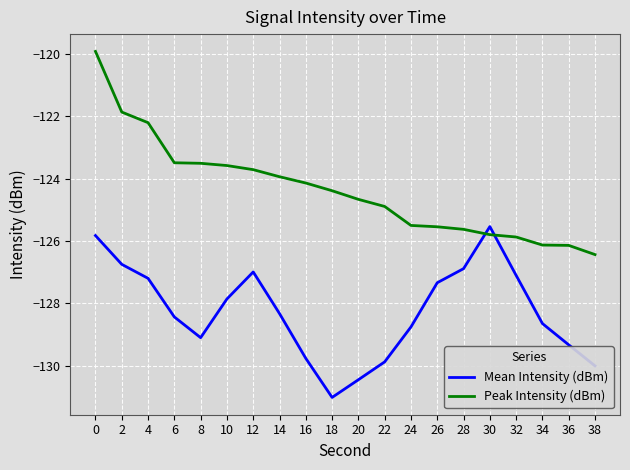

Reading left to right, extract all data points from this chart.

Mean Intensity (dBm): 0=-125.8	2=-126.8	4=-127.2	6=-128.4	8=-129.1	10=-127.9	12=-127.0	14=-128.3	16=-129.8	18=-131.0	20=-130.5	22=-129.9	24=-128.8	26=-127.3	28=-126.9	30=-125.5	32=-127.1	34=-128.7	36=-129.3	38=-130.0
Peak Intensity (dBm): 0=-119.9	2=-121.9	4=-122.2	6=-123.5	8=-123.5	10=-123.6	12=-123.7	14=-123.9	16=-124.1	18=-124.4	20=-124.7	22=-124.9	24=-125.5	26=-125.5	28=-125.6	30=-125.8	32=-125.9	34=-126.1	36=-126.1	38=-126.4